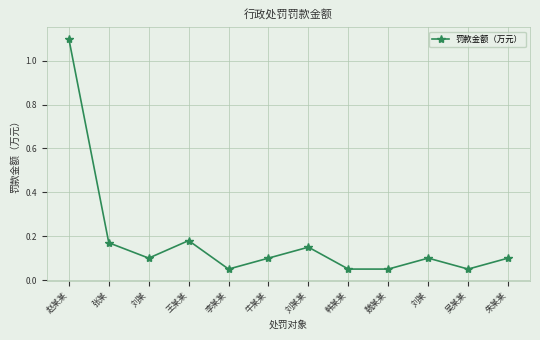

What is the average value?

0.2